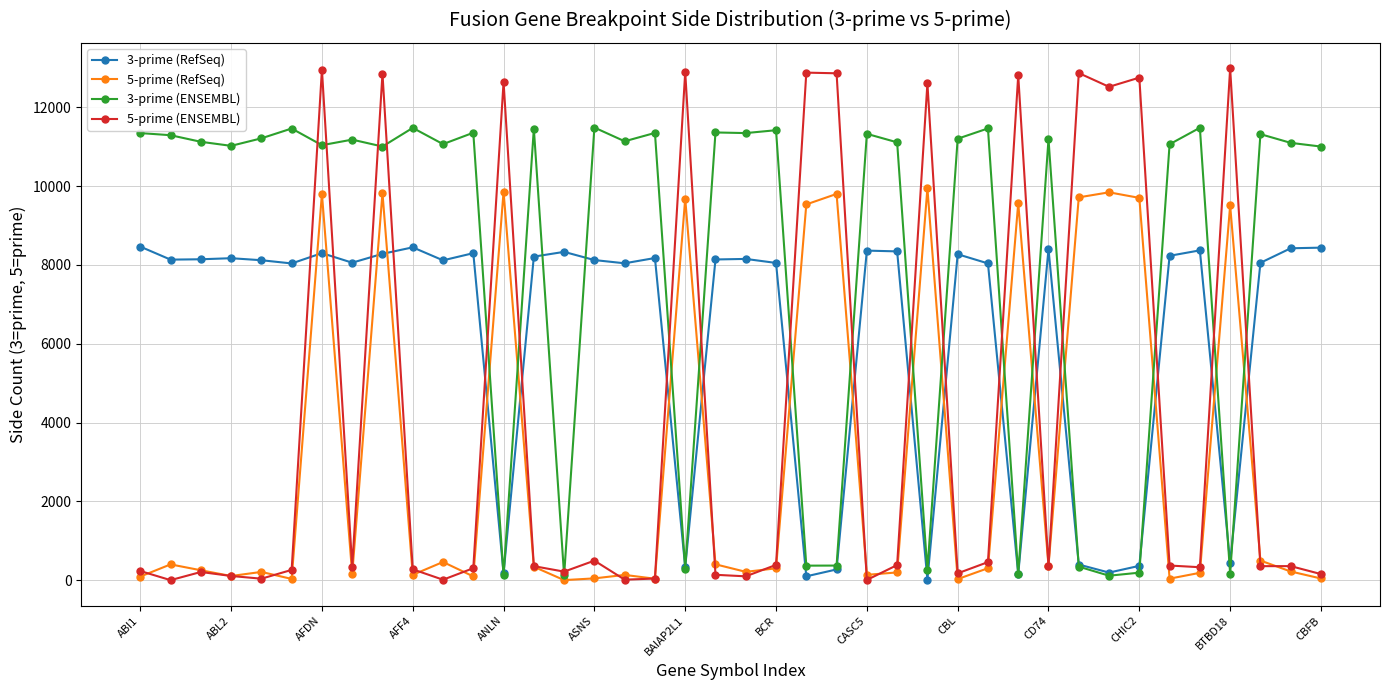

Is this an area chart (filled region under the line)?

No